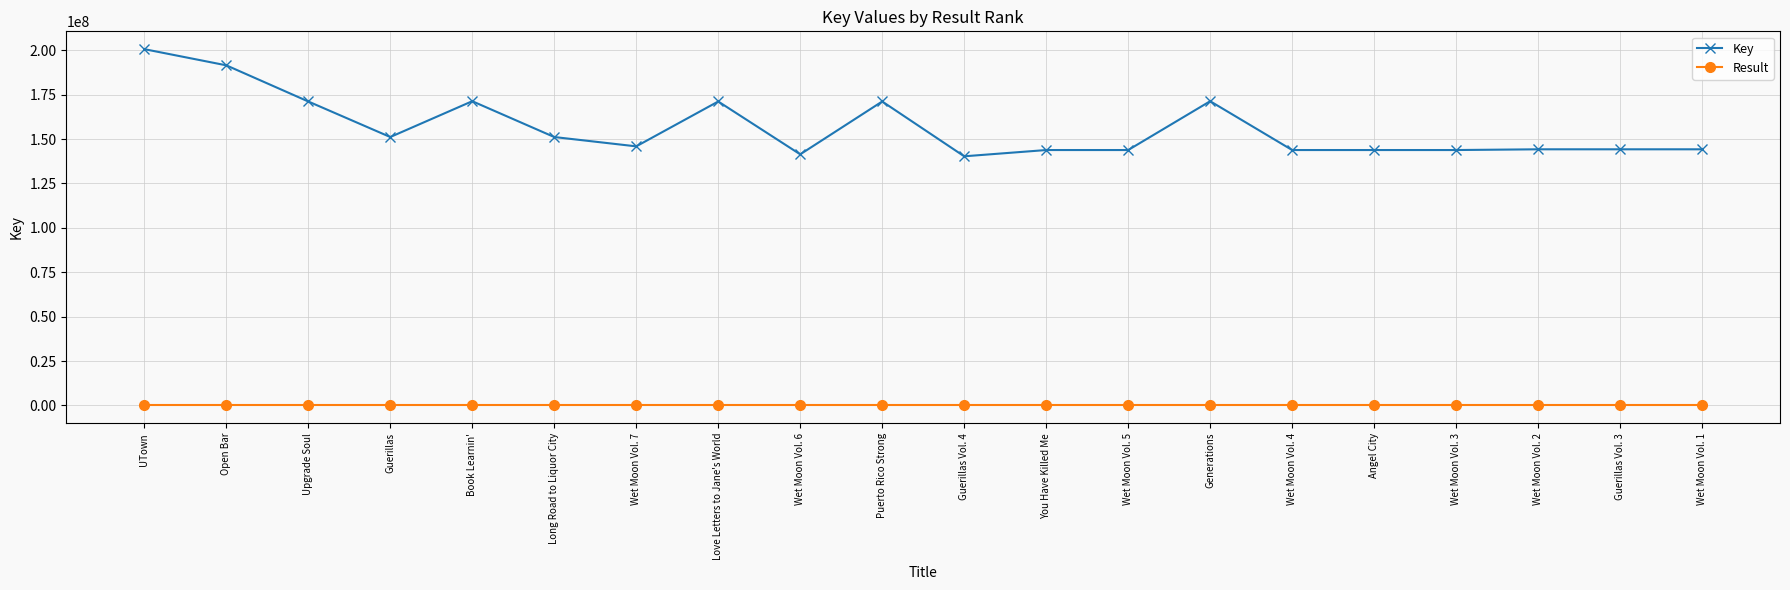

Which series has the largest total across all categories?

Key